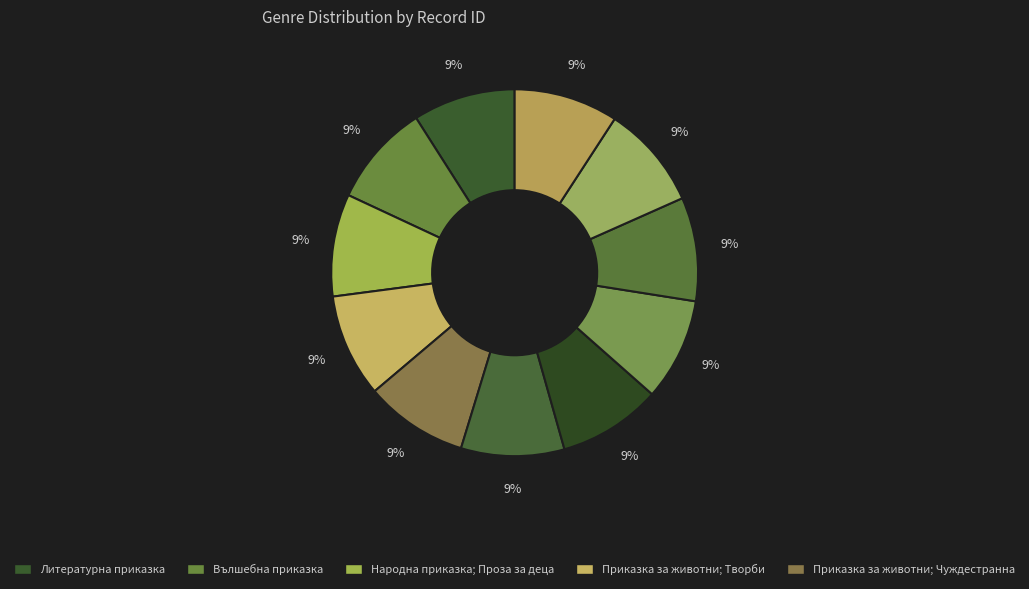

How many segments does this pie chart have?

11